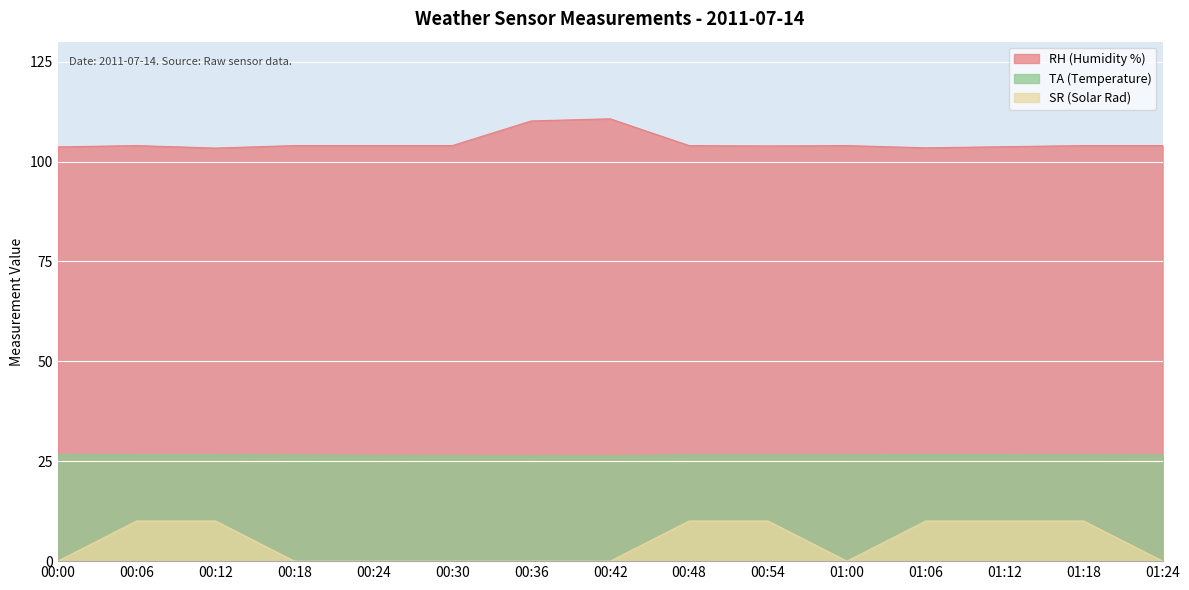

The value of TA (Temperature) at 00:48 is 26.6. True or false?

True